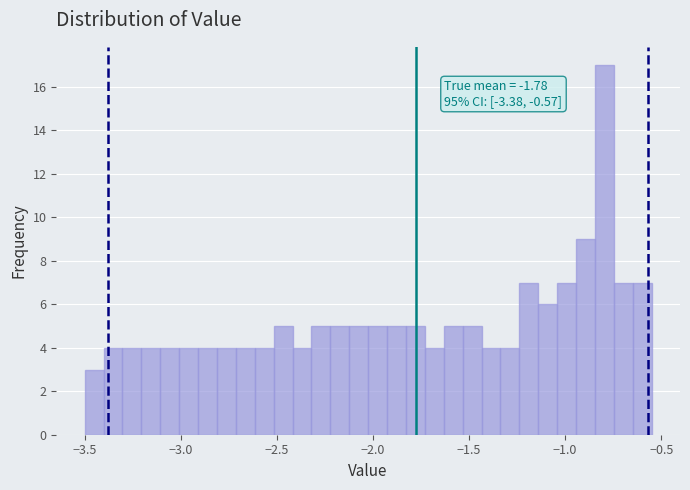

Read against the x-axis, roughly where is the centre of the tallest bar?

-0.80